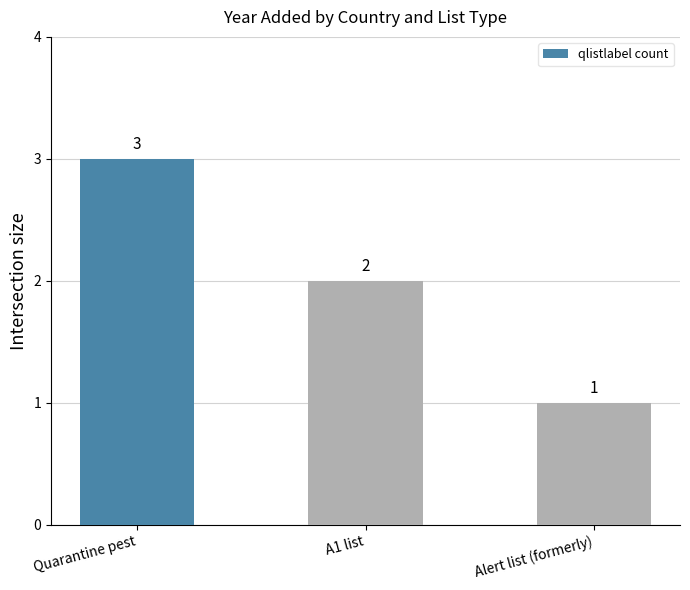

What is the approximate value at A1 list?

2